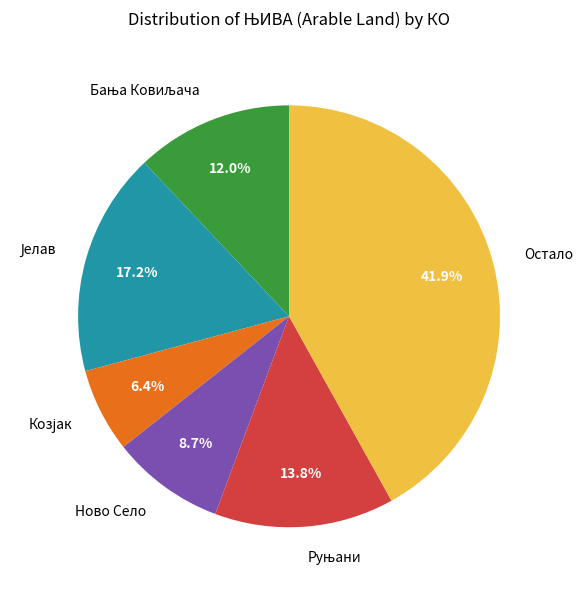

What portion of the pie excludes Ново Село?

91.3%